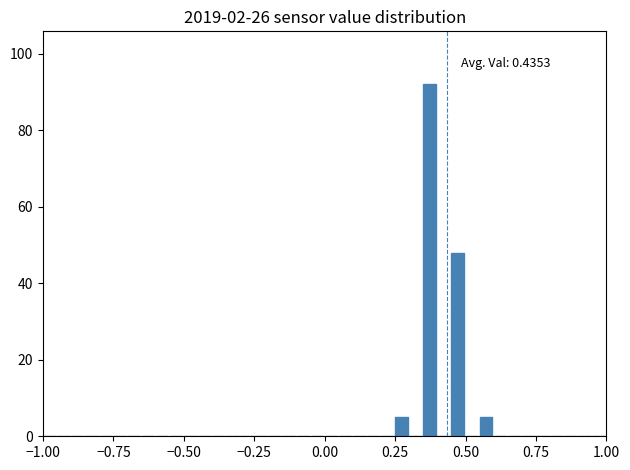

Read against the x-axis, roughly where is the centre of the tallest bar?

0.35